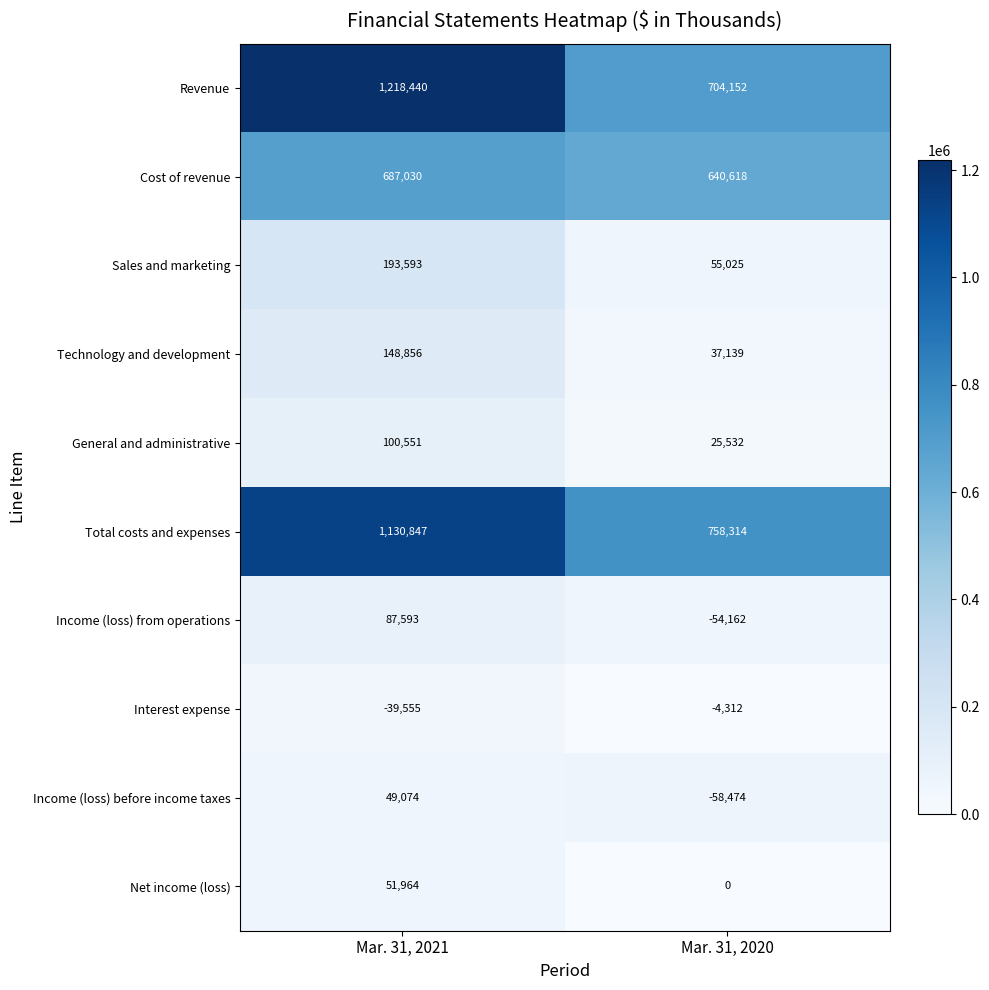

Reading left to right, transcribe all the data shown in this chart.

Revenue: 1218440	704152
Cost of revenue: 687030	640618
Sales and marketing: 193593	55025
Technology and development: 148856	37139
General and administrative: 100551	25532
Total costs and expenses: 1130847	758314
Income (loss) from operations: 87593	-54162
Interest expense: -39555	-4312
Income (loss) before income taxes: 49074	-58474
Net income (loss): 51964	0